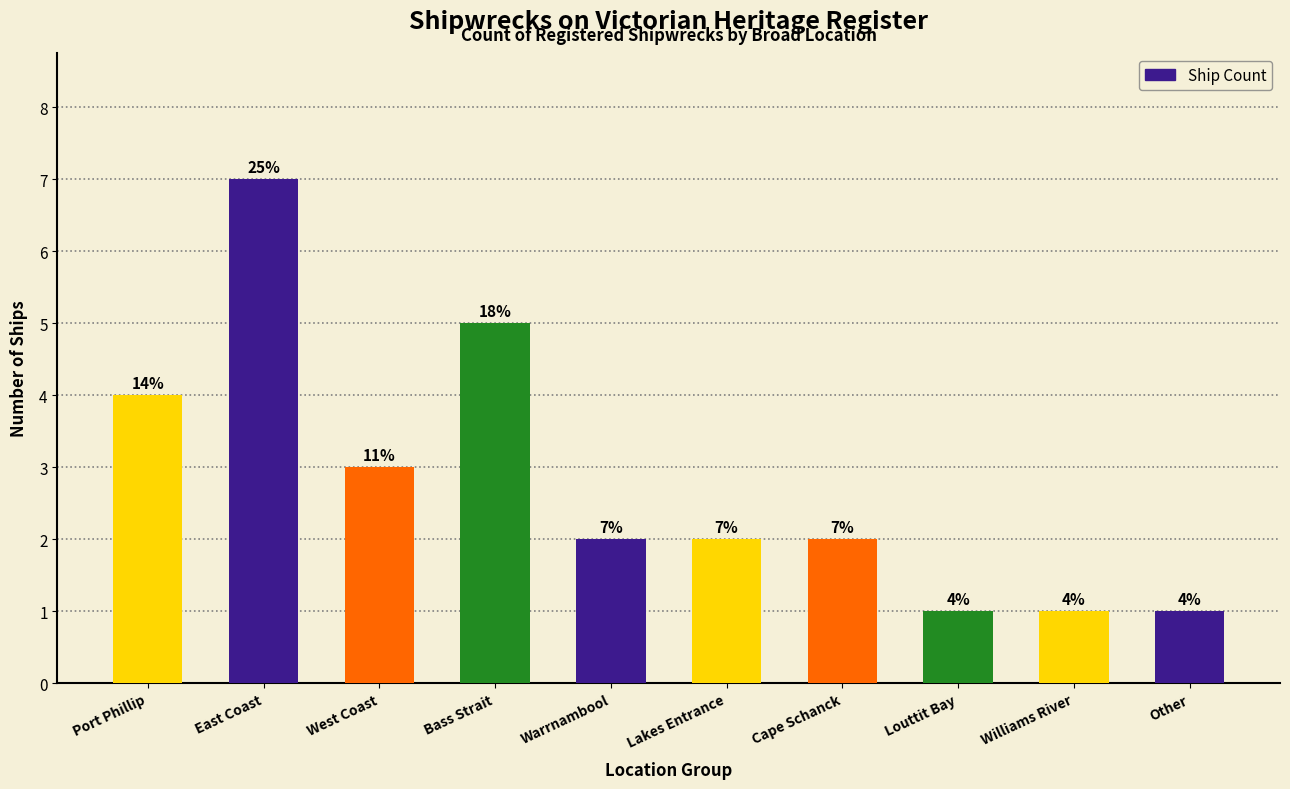

True or false: the data shows 7 at Port Phillip.

False